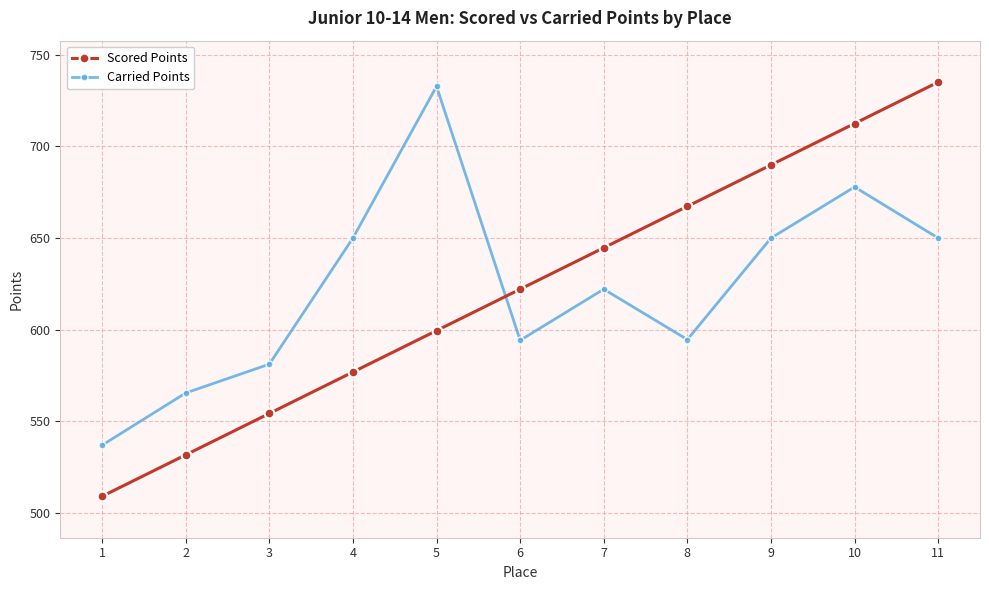

List the labels in order of Scored Points value, smallest first.

1, 2, 3, 4, 5, 6, 7, 8, 9, 10, 11